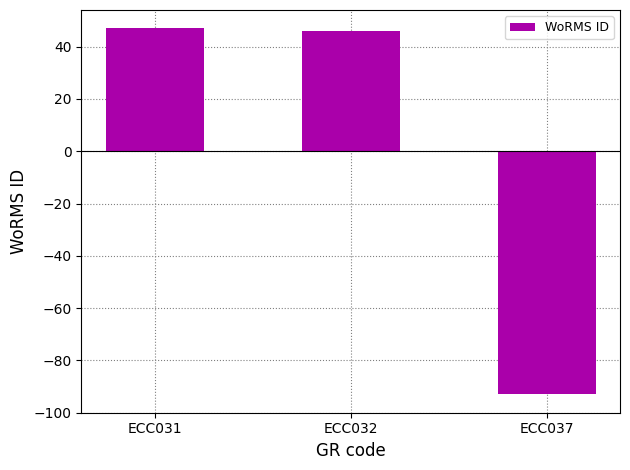

What is the change in value from ECC031 to ECC037?

-140